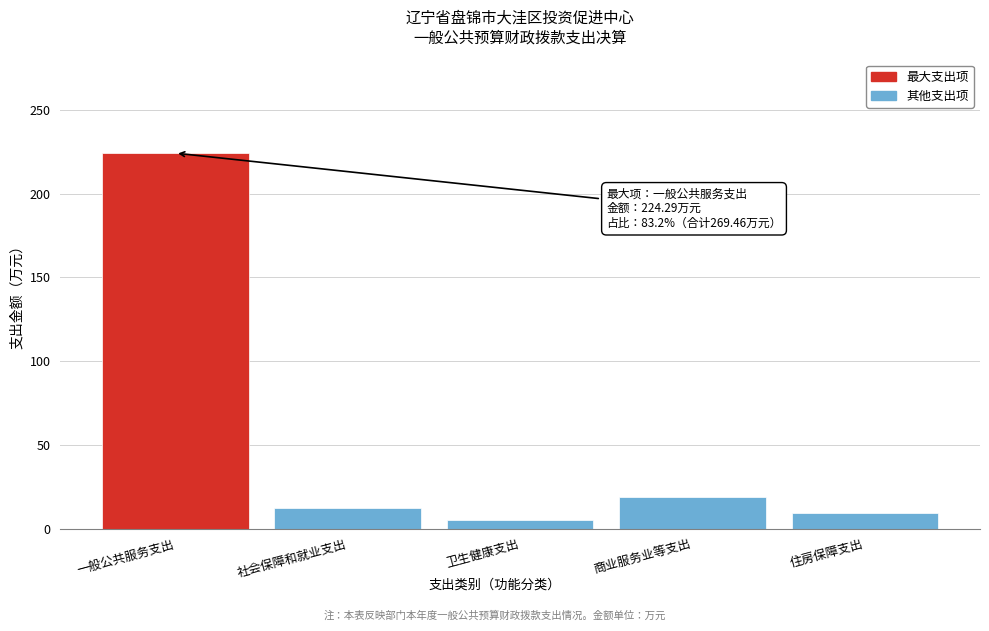

Reading left to right, transcribe all the data shown in this chart.

一般公共服务支出=224.3	社会保障和就业支出=12.1	卫生健康支出=4.9	商业服务业等支出=19.0	住房保障支出=9.2